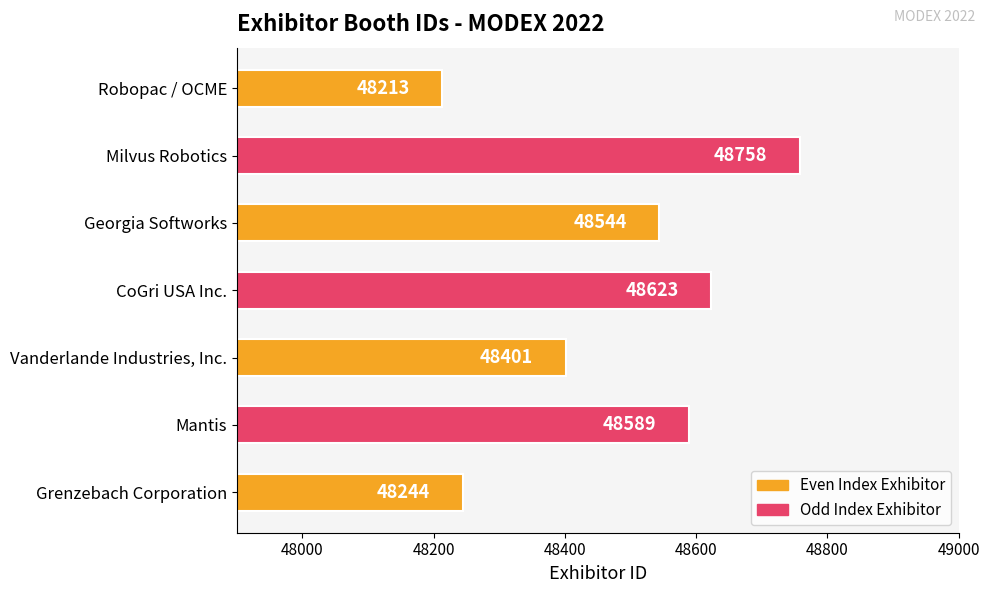

Which category has the highest value across all series?

Milvus Robotics